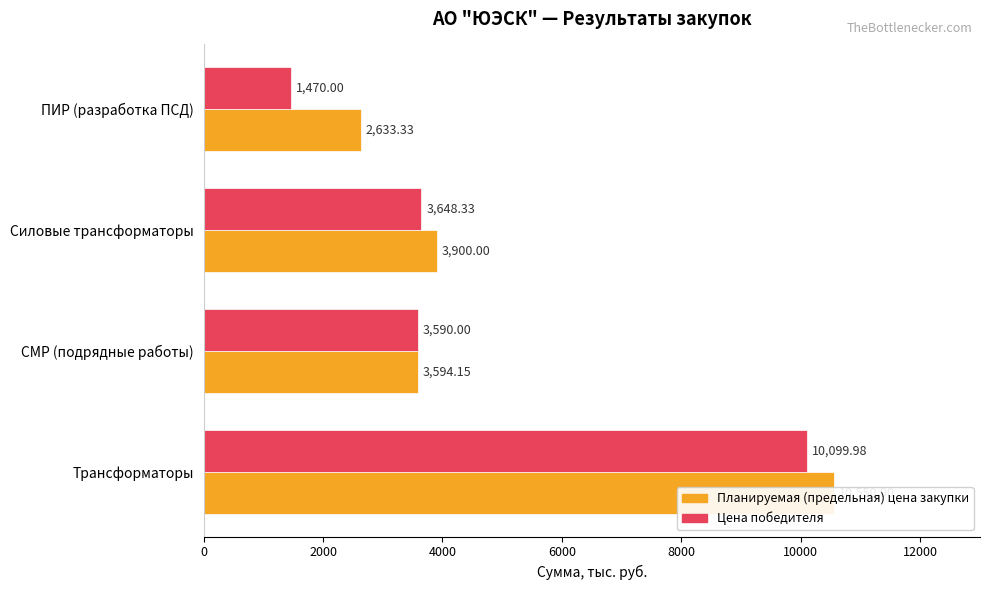

What is the greatest value displayed?

10550.0